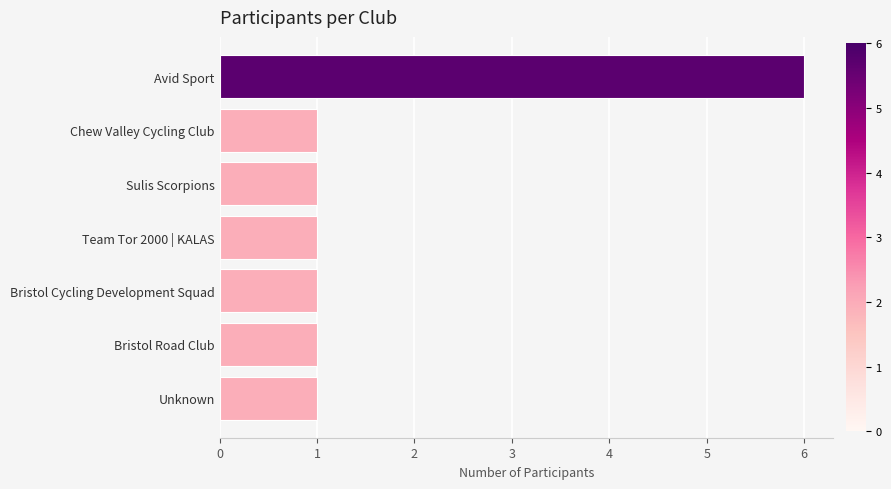

Reading top to bottom, transcribe all the data shown in this chart.

Avid Sport=6	Chew Valley Cycling Club=1	Sulis Scorpions=1	Team Tor 2000 | KALAS=1	Bristol Cycling Development Squad=1	Bristol Road Club=1	Unknown=1